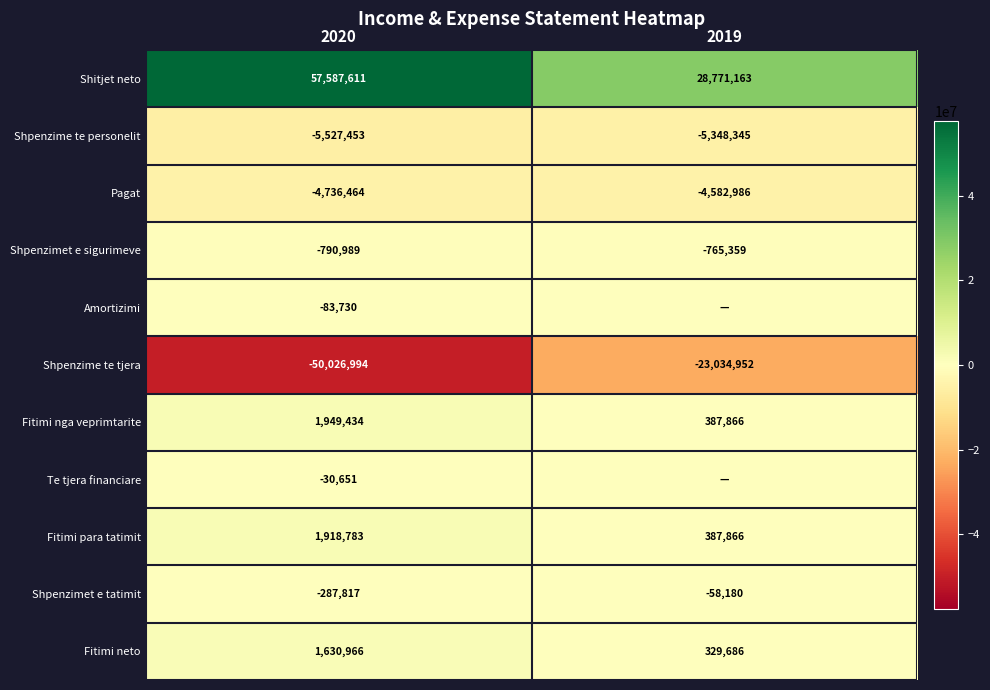

Which category has the highest value in the Shpenzime te personelit series?

2019